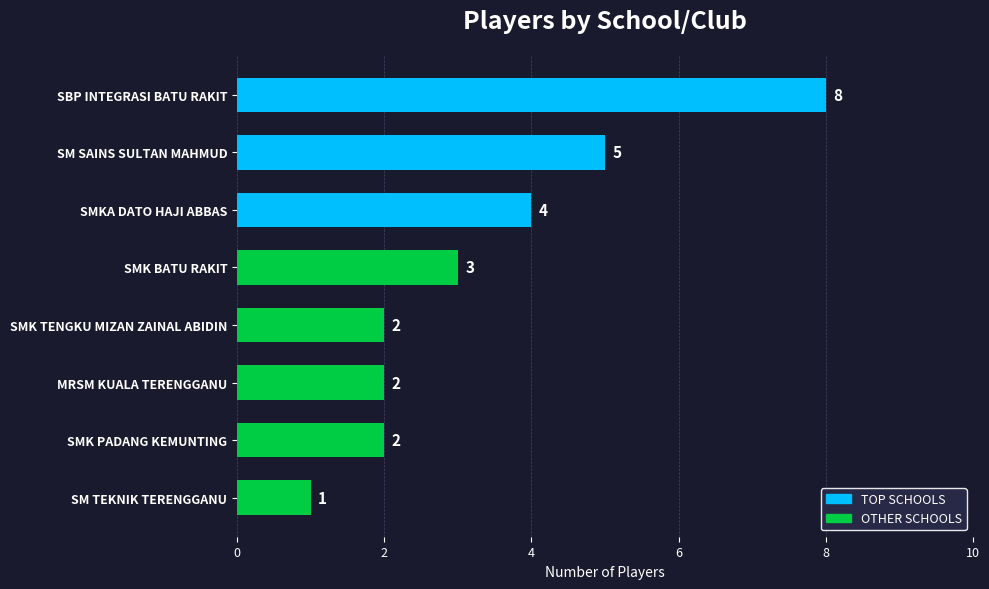

At which category does the chart reach its minimum across all series?

SM TEKNIK TERENGGANU